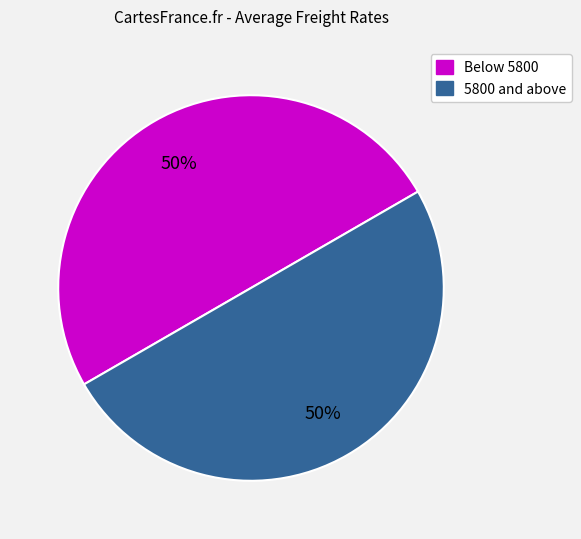

Count the number of slices in the pie.

2